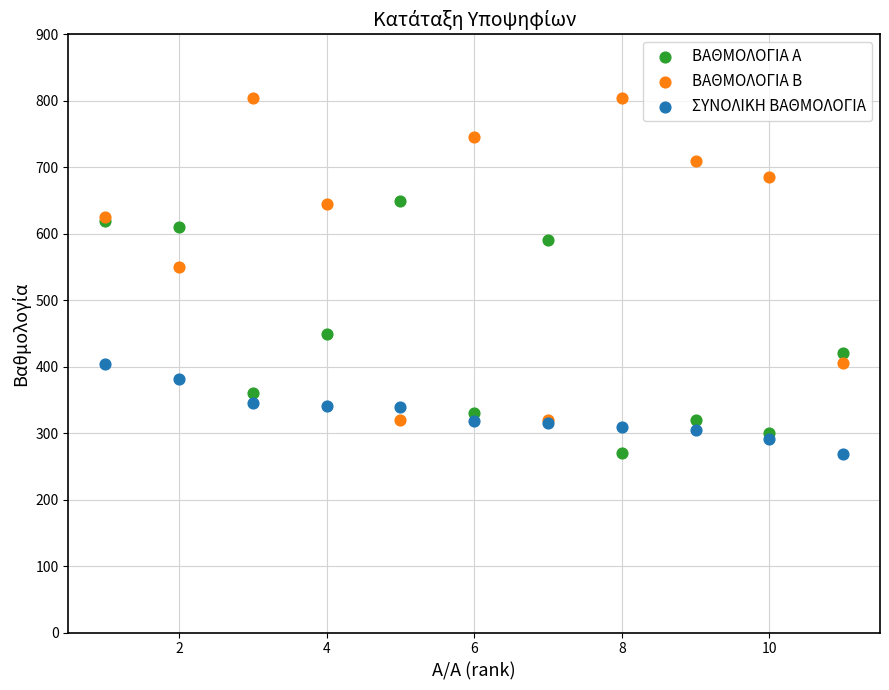

In the ΒΑΘΜΟΛΟΓΙΑ Α series, what Y value is closest to 460?

450.0